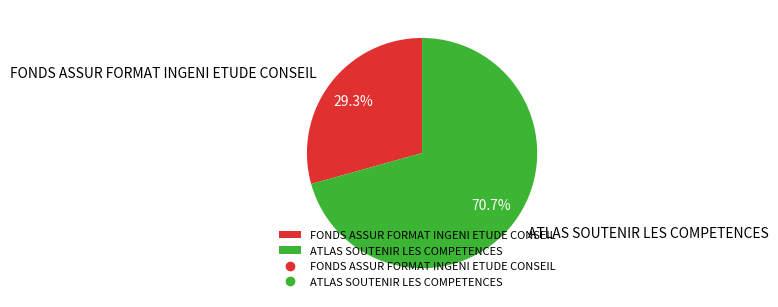

Is there any slice that represents more than half of the pie?

Yes